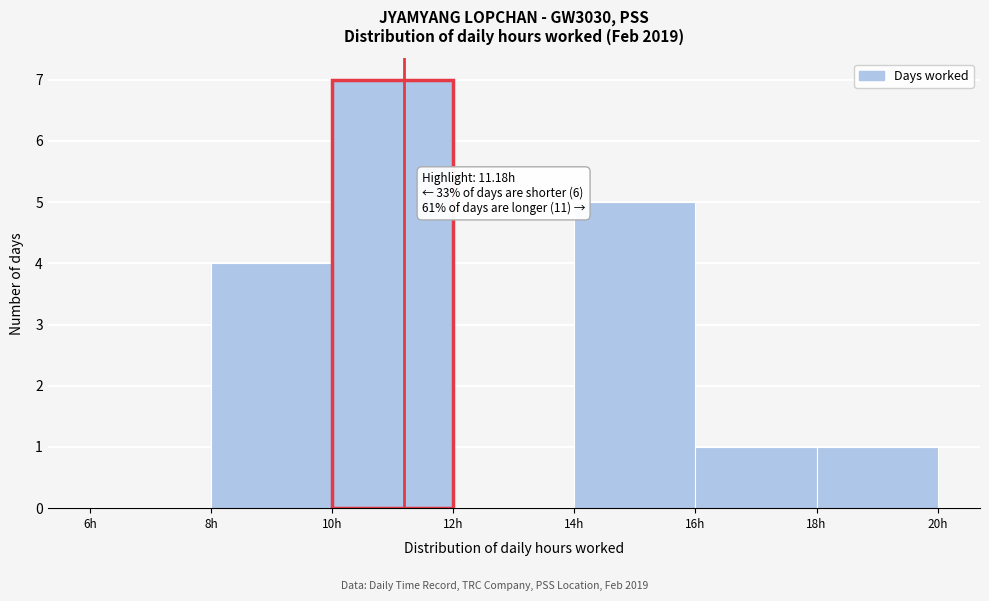

Over which range of the x-axis is the bar tallest?

10 to 12